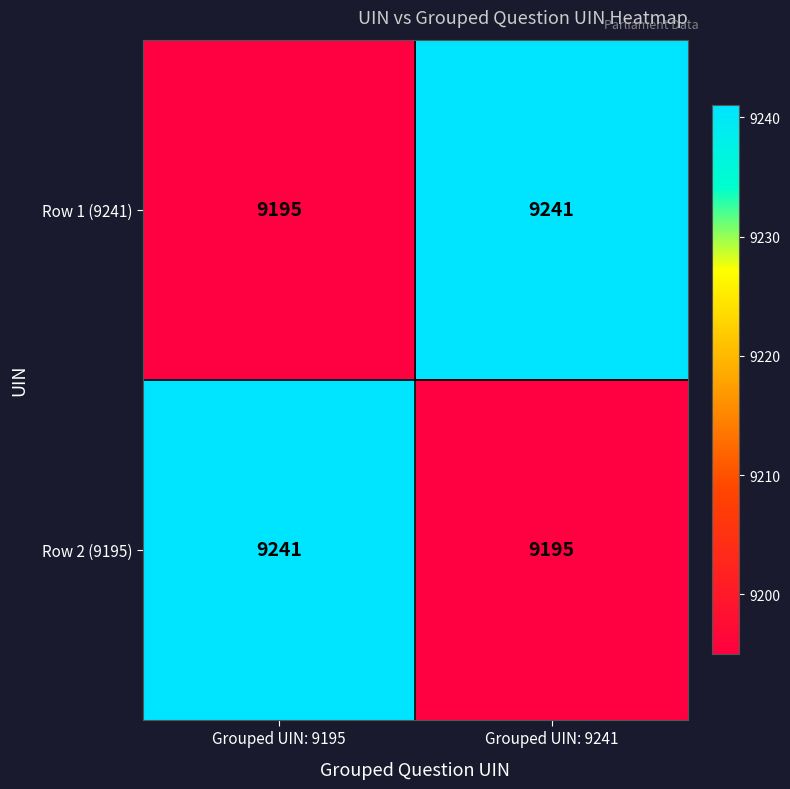

Read the Row 2 (9195) value at Grouped UIN: 9241, to the nearest 10.

9200